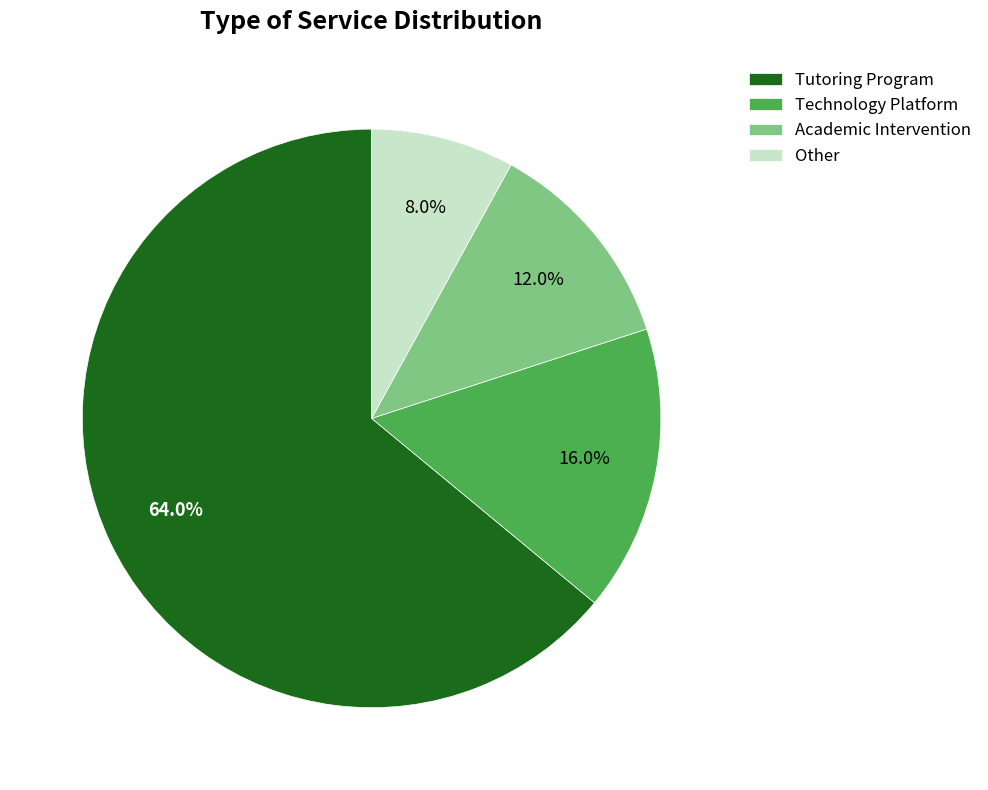

To the nearest percent, what is the difference between the largest and smallest slice percentages?

56%